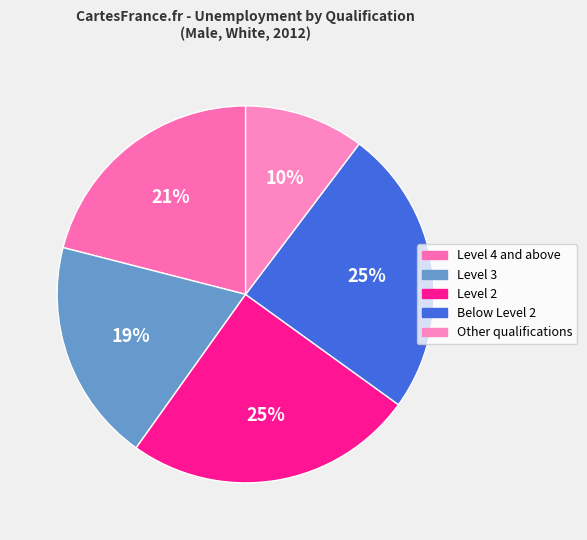

To the nearest percent, what is the average slice percentage?

20%